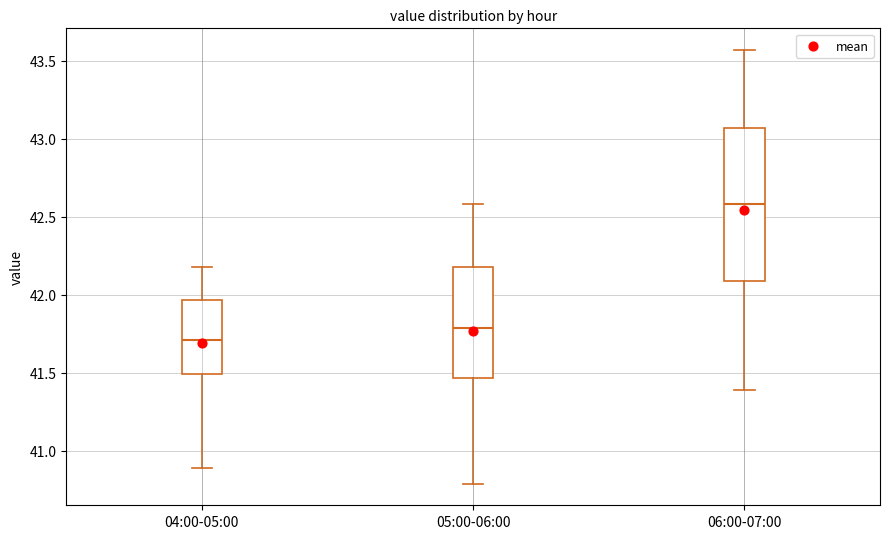

Which box has the highest median line?

06:00-07:00